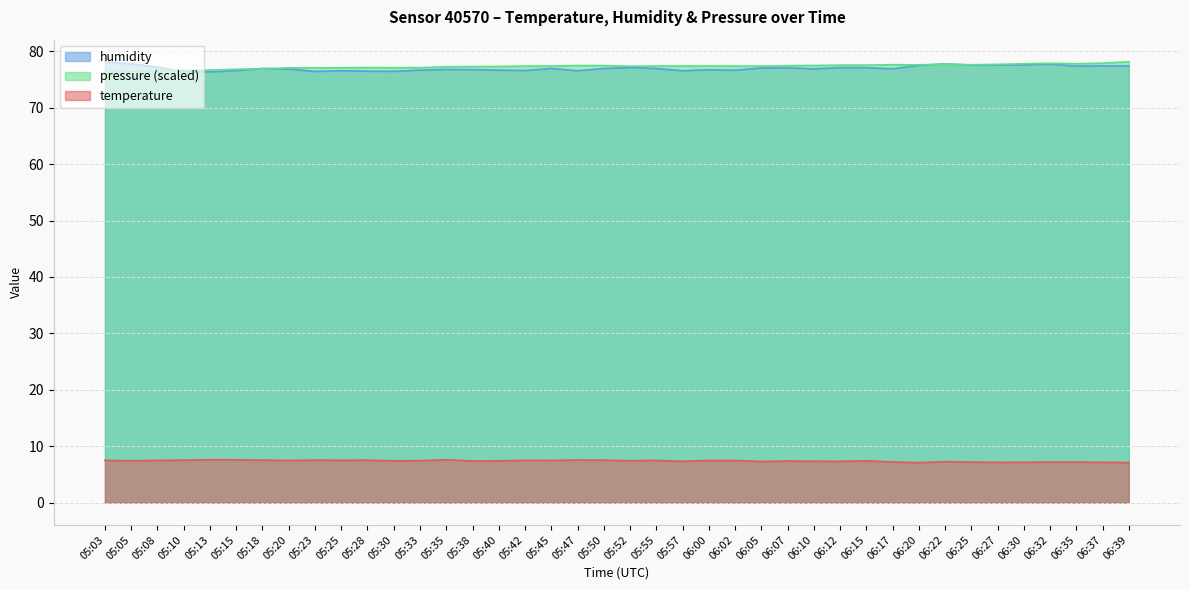

How many categories are shown in the chart?

40